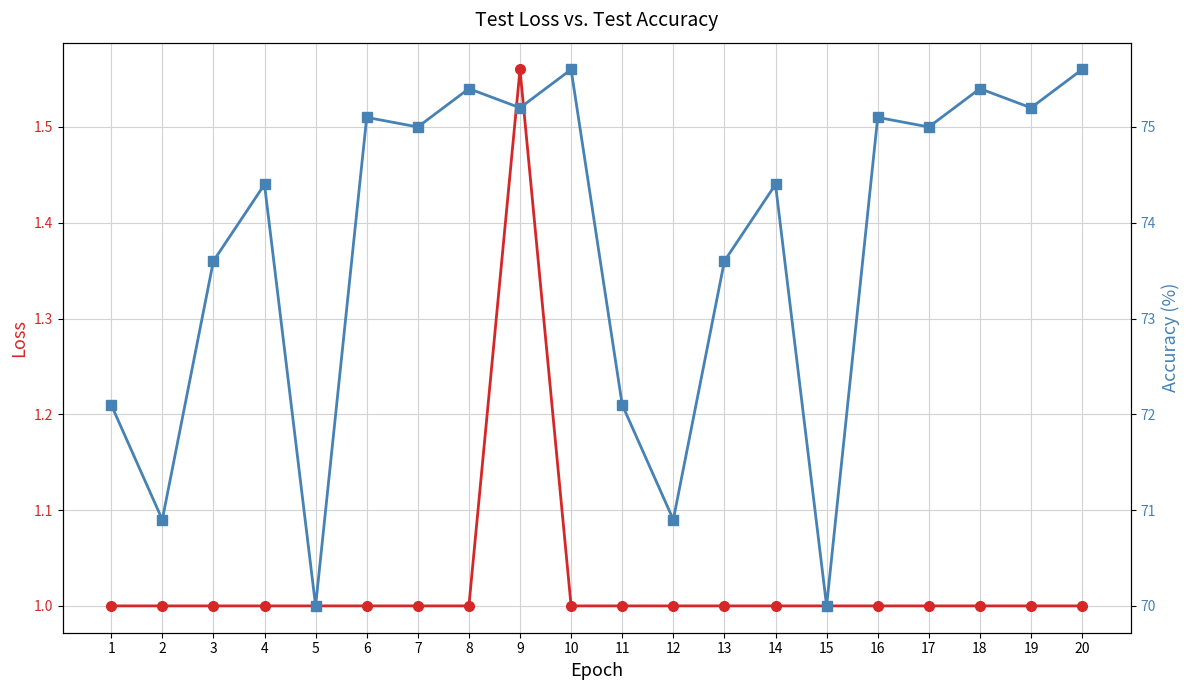

Which series changed the most between 9 and 17?

Loss